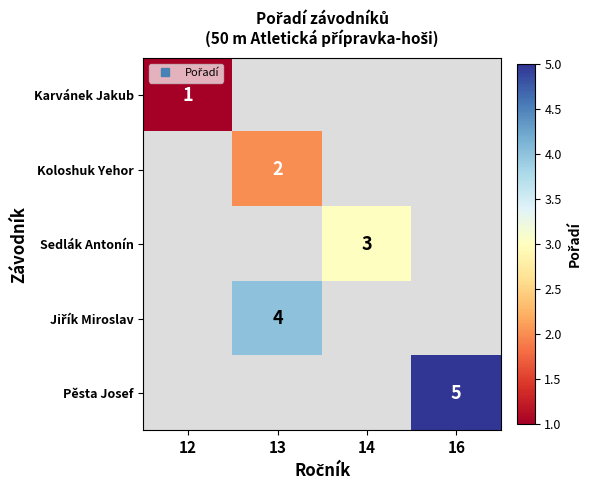

The value of Koloshuk Yehor at 13 is 2.0. True or false?

True